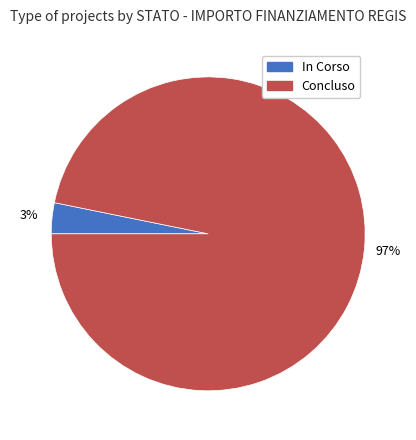

The In Corso slice represents 13% of the pie. True or false?

False